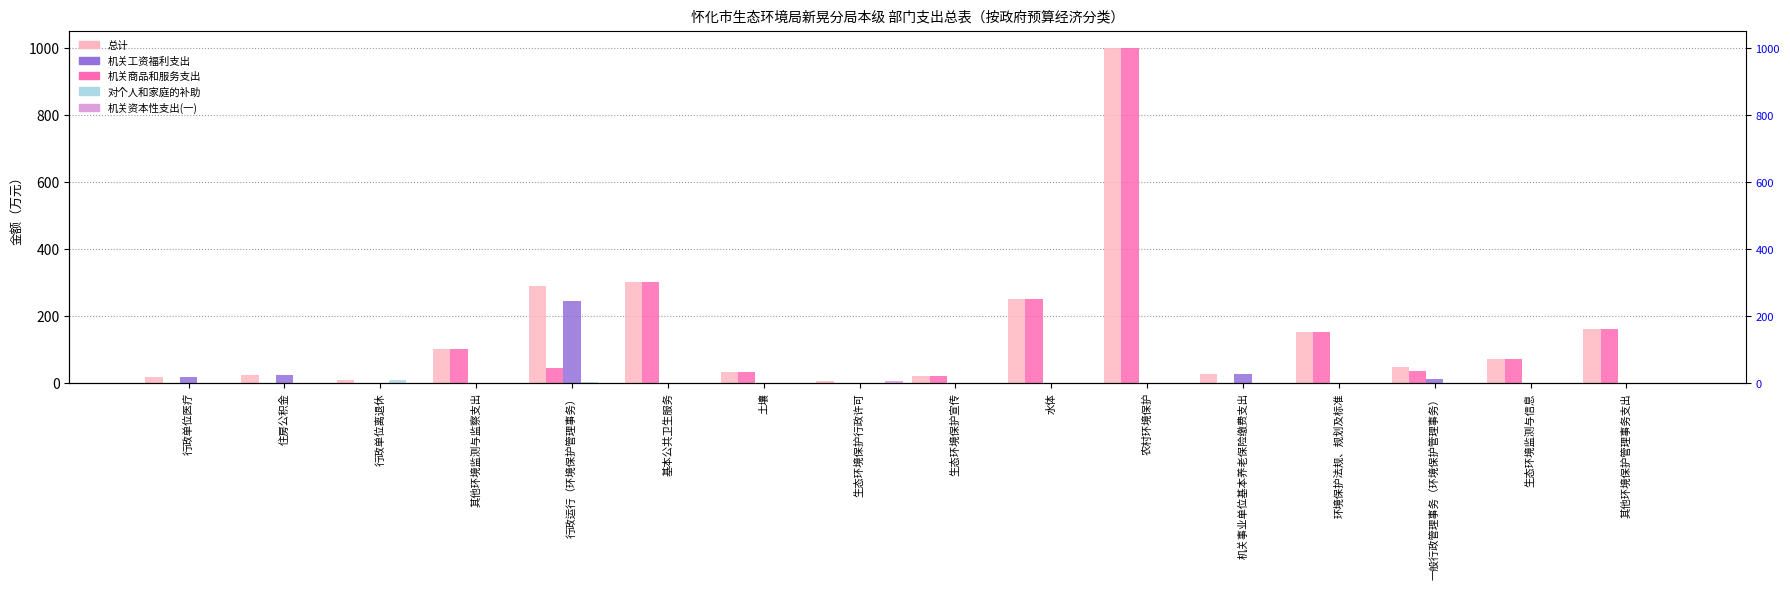

Which series has the largest total across all categories?

总计